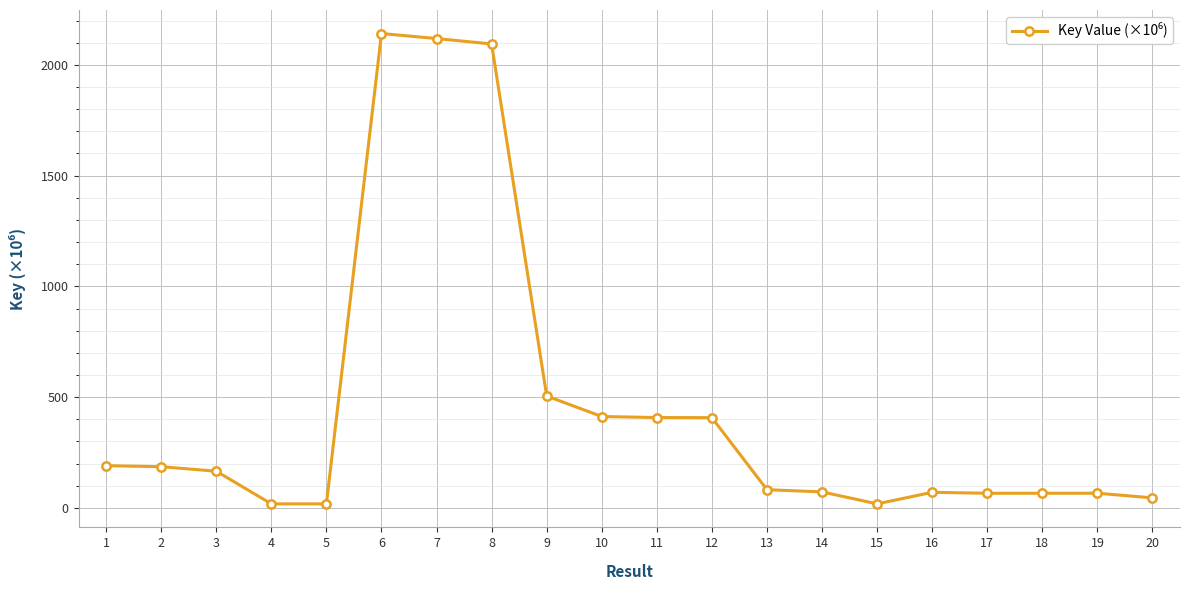

True or false: the data has more than 1 interior local peaks.

True